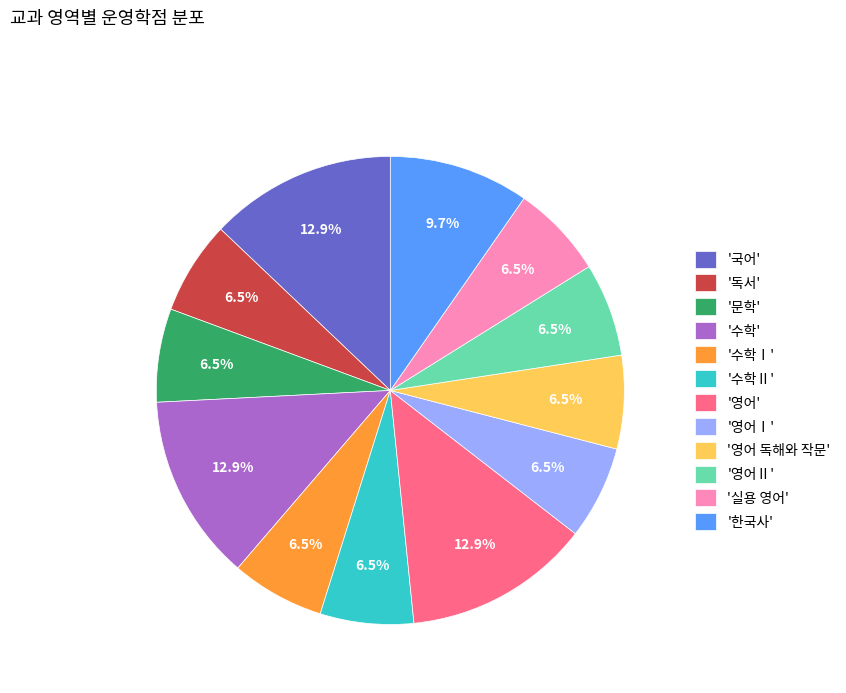

Do '영어 독해와 작문' and '국어' together represent more than half of the pie?

No